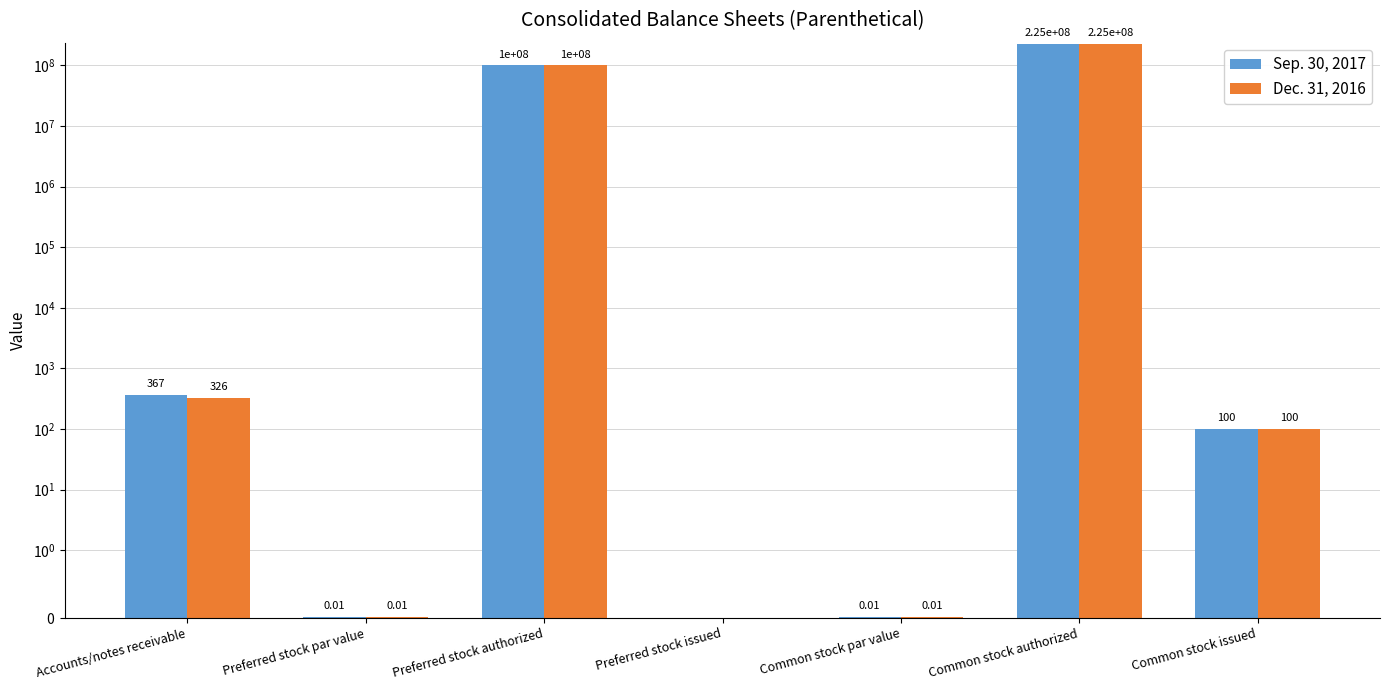

How many bars are there in each group?

2